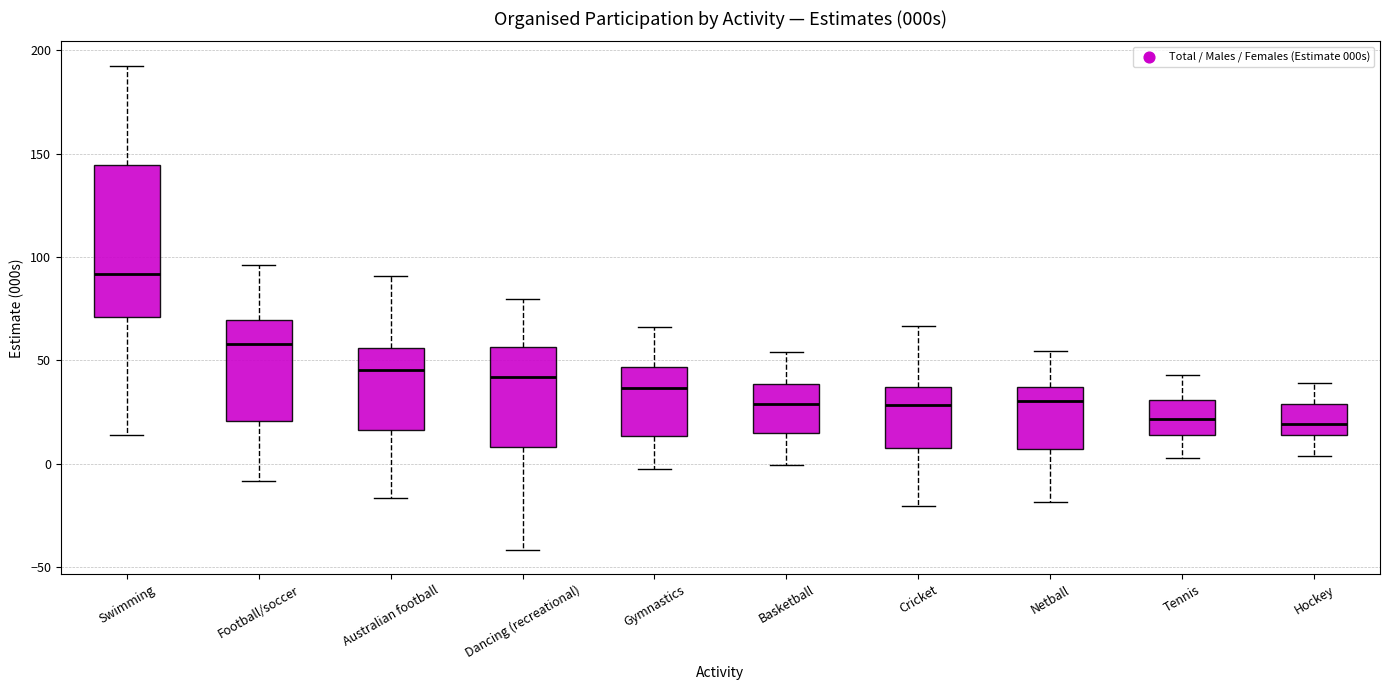

Reading left to right, transcribe this box plot: for each box, give where its median line is, the range the box spans, and where its two whiskers end, as read against the y-axis. The values are not printed on the chart, so give them approximately, as read against the axis.

Swimming: median 90, box 70 to 145, whiskers 15 to 190
Football/soccer: median 60, box 20 to 70, whiskers -10 to 95
Australian football: median 45, box 15 to 55, whiskers -15 to 90
Dancing (recreational): median 40, box 10 to 55, whiskers -40 to 80
Gymnastics: median 35, box 15 to 45, whiskers -5 to 65
Basketball: median 30, box 15 to 40, whiskers 0 to 55
Cricket: median 30, box 10 to 35, whiskers -20 to 65
Netball: median 30, box 5 to 35, whiskers -20 to 55
Tennis: median 20, box 15 to 30, whiskers 5 to 45
Hockey: median 20, box 15 to 30, whiskers 5 to 40